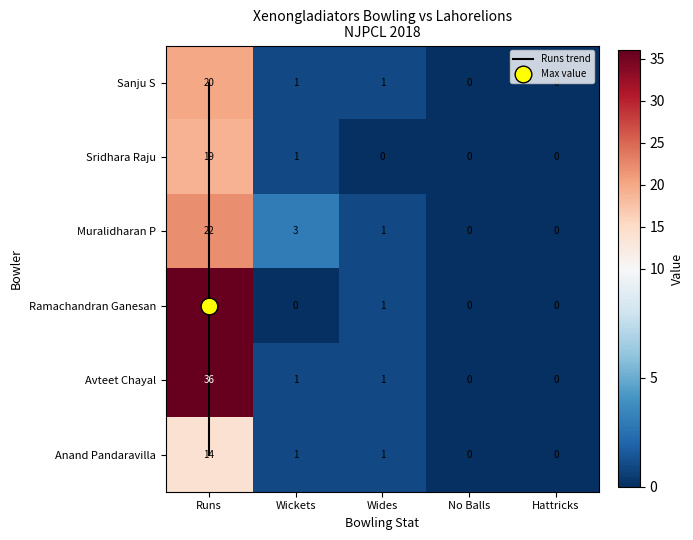

What is the sum of the Avteet Chayal values at Wickets and No Balls?

1